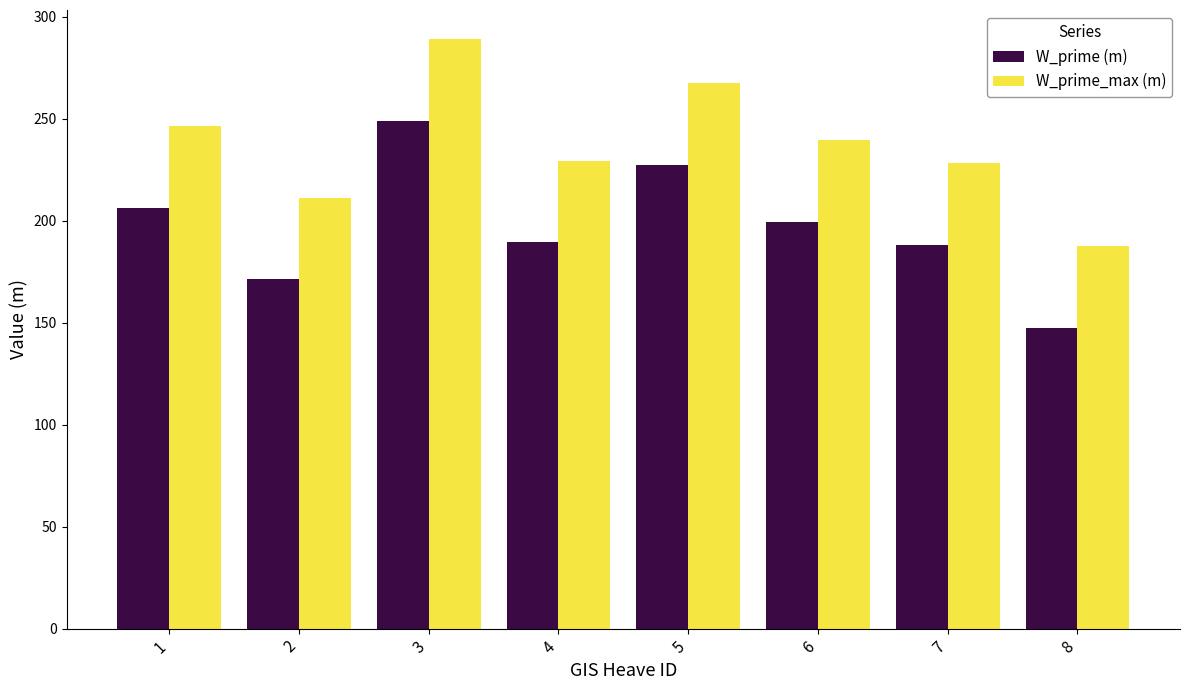

What is the greatest value displayed?

288.9